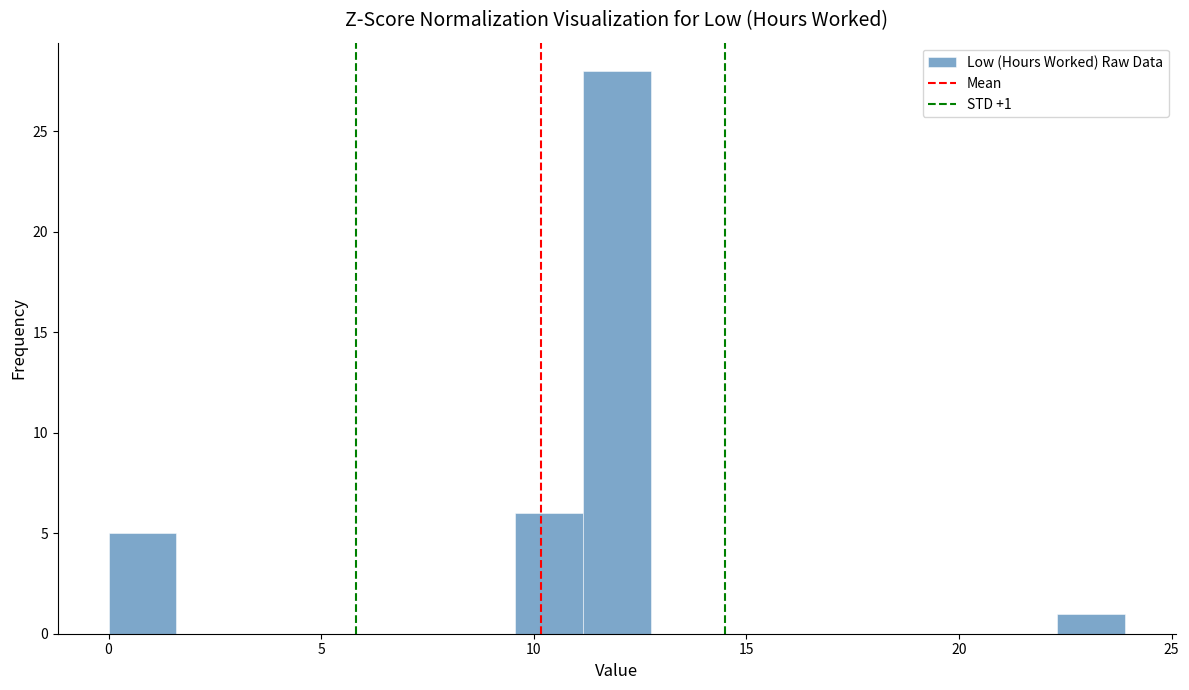

Around what value on the x-axis is the tallest bar? Give the approximate position of its centre, as read against the axis.

12.0